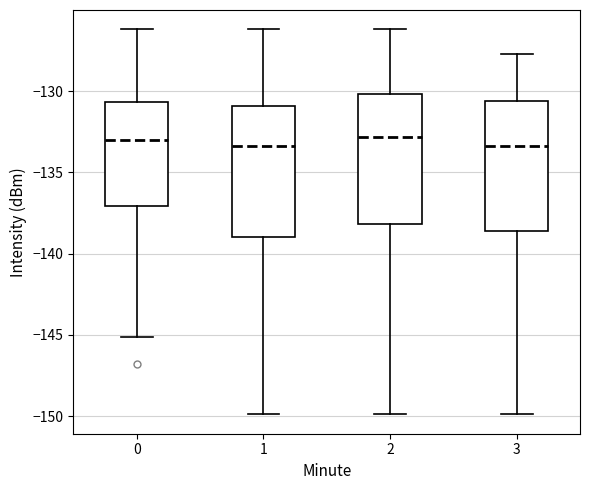

Reading left to right, transcribe this box plot: for each box, give where its median line is, the range the box spans, and where its two whiskers end, as read against the y-axis. The values are not printed on the chart, so give them approximately, as read against the axis.

0: median -133.0, box -137.0 to -130.5, whiskers -145.0 to -126.0
1: median -133.5, box -139.0 to -131.0, whiskers -150.0 to -126.0
2: median -133.0, box -138.0 to -130.0, whiskers -150.0 to -126.0
3: median -133.5, box -138.5 to -130.5, whiskers -150.0 to -127.5